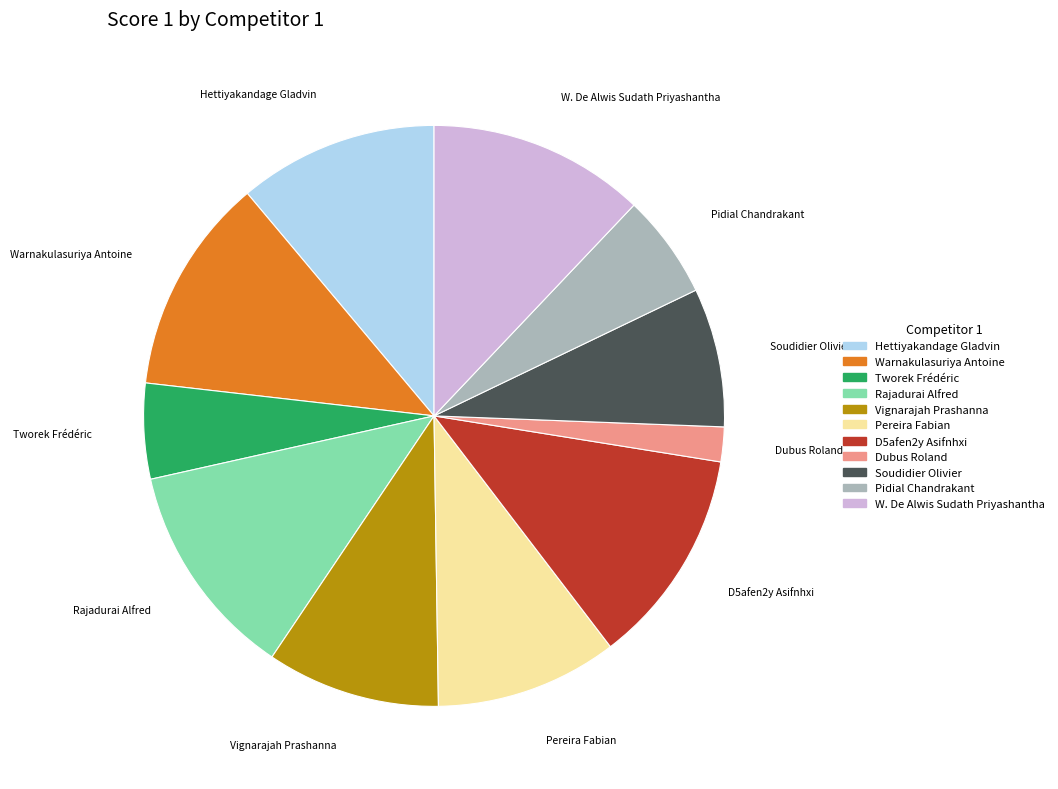

Does any single category account for the majority?

No